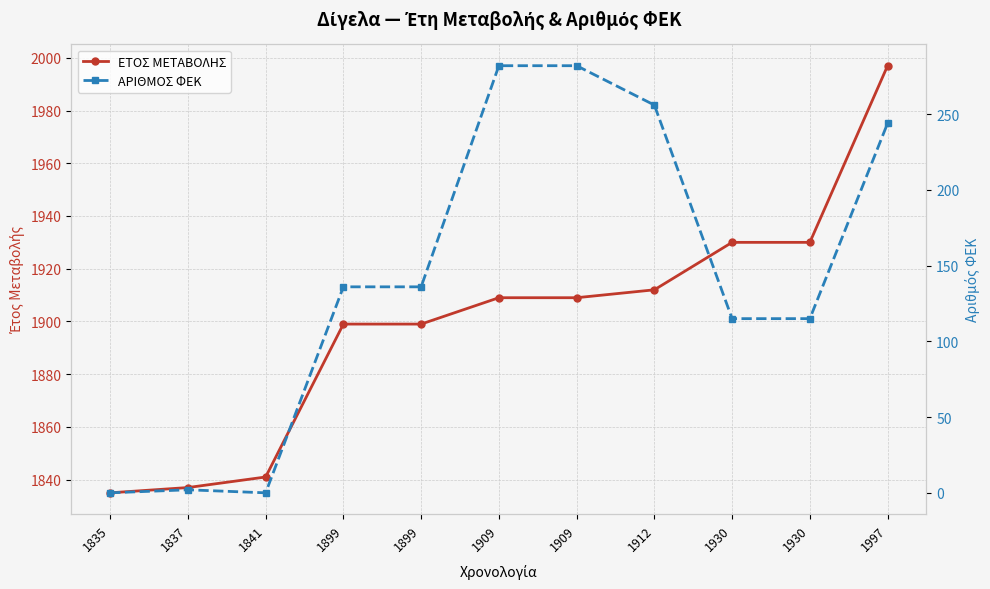

The value of ΑΡΙΘΜΟΣ ΦΕΚ at 1930 is 197. True or false?

False